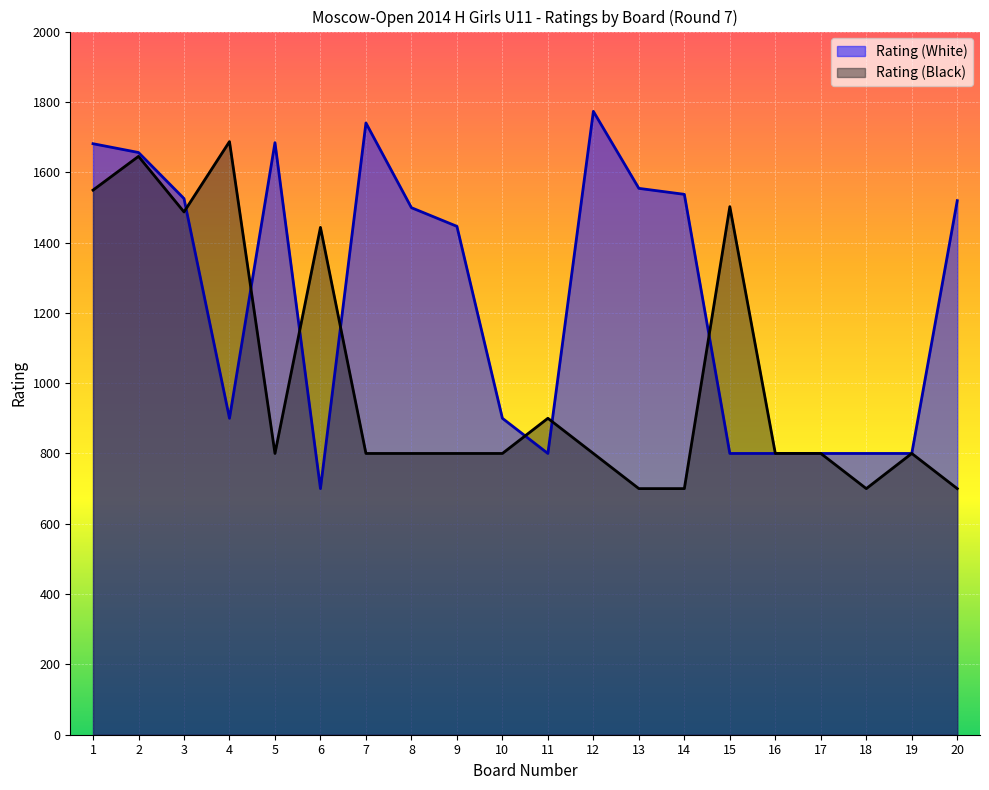

Which category has the lowest value across all series?

6